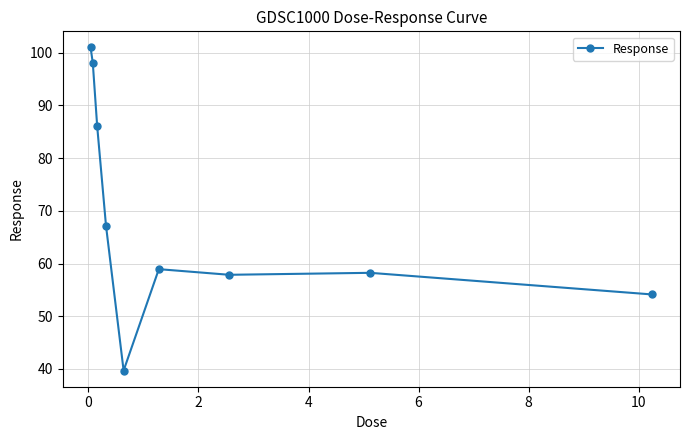

What is the smallest value displayed?

39.7